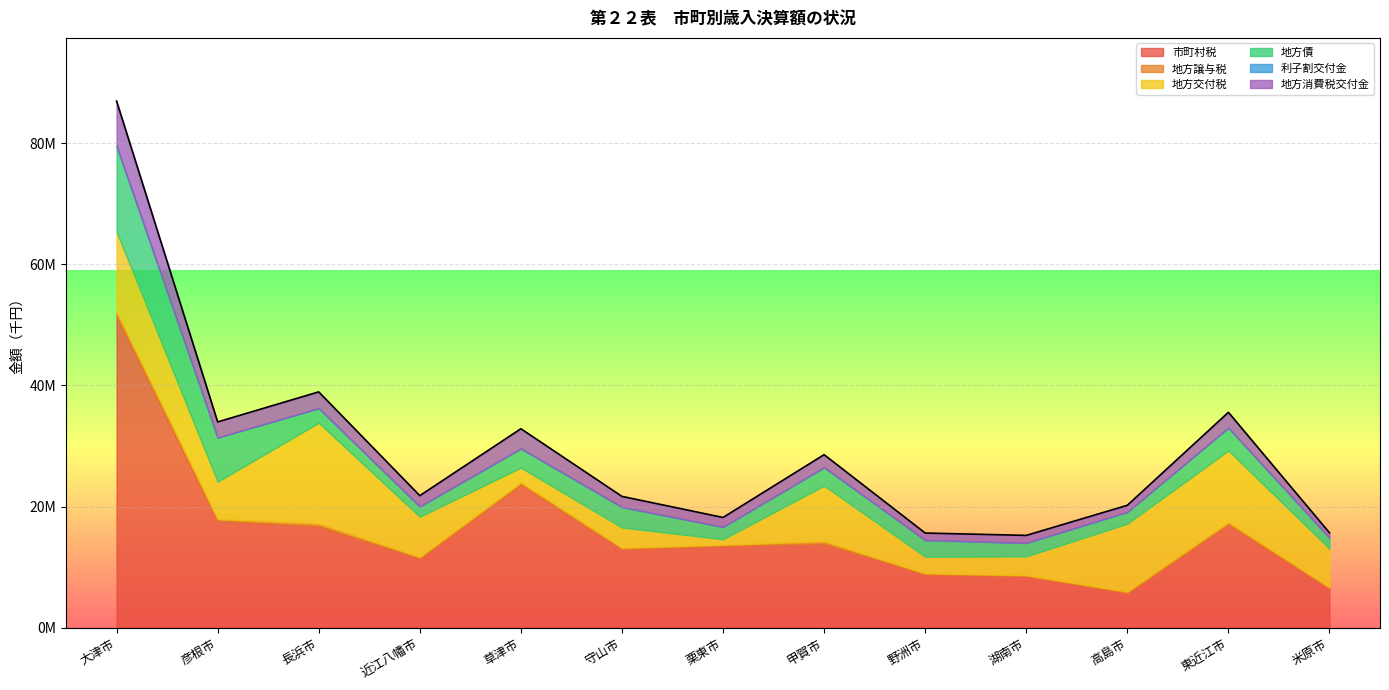

What is the label of the 9th point from the right?

草津市